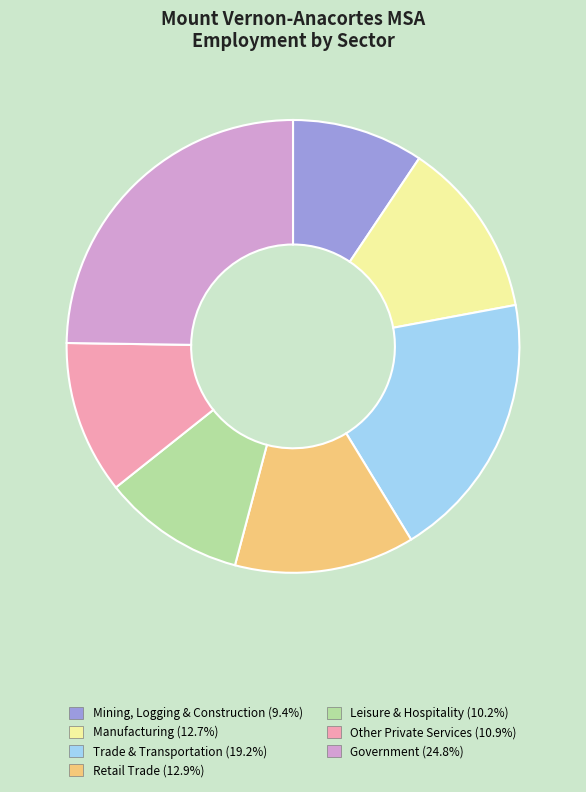

Is there a majority slice in this chart?

No